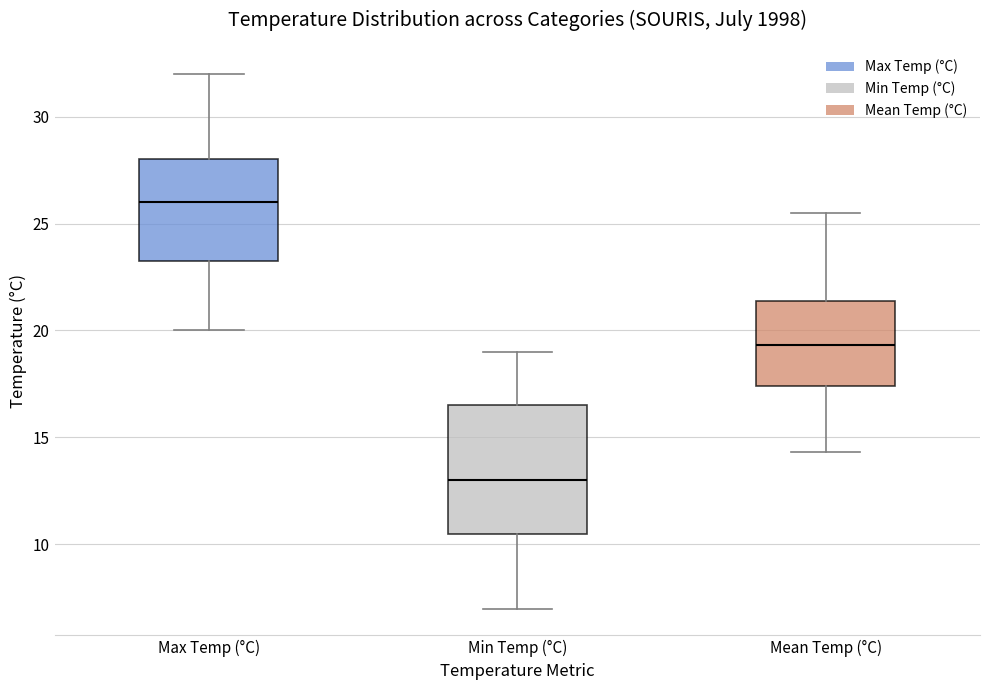

Which box is the tallest, from its lower edge to its upper edge?

Min Temp (°C)